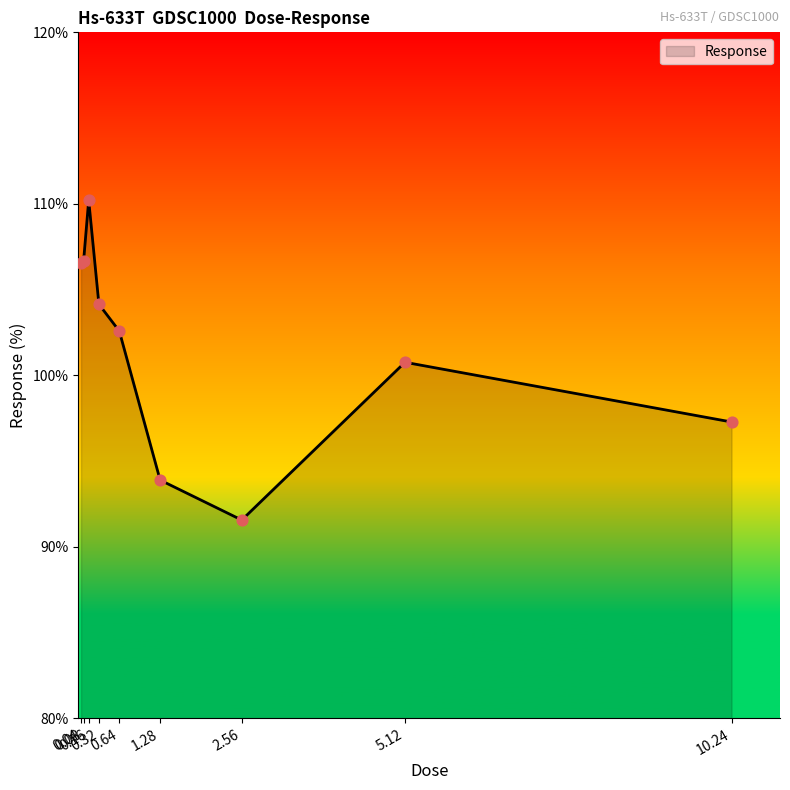

What is the change in value from 0.16 to 0.64?

-7.6